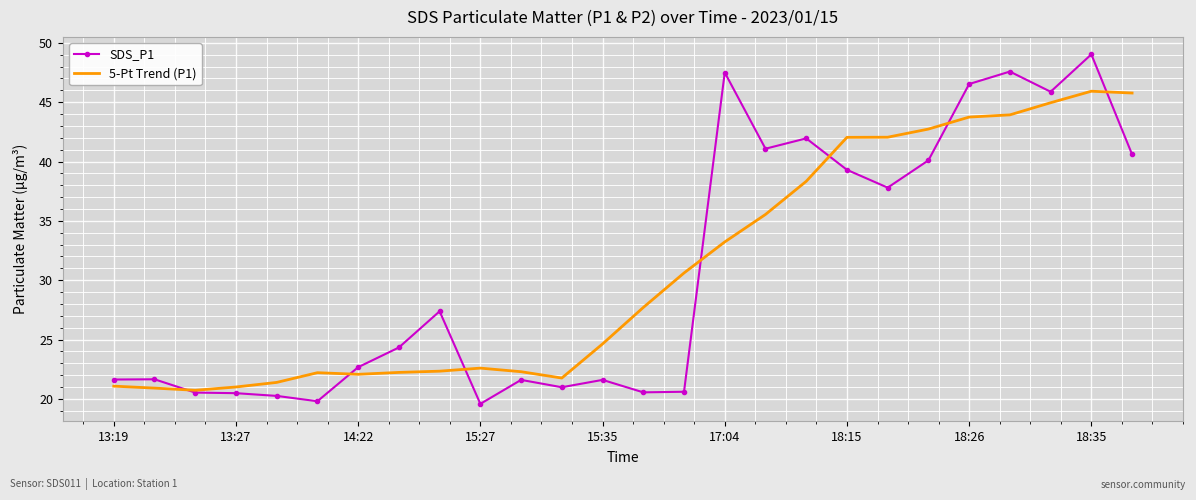

What is the minimum value for 5-Pt Trend (P1)?

20.7